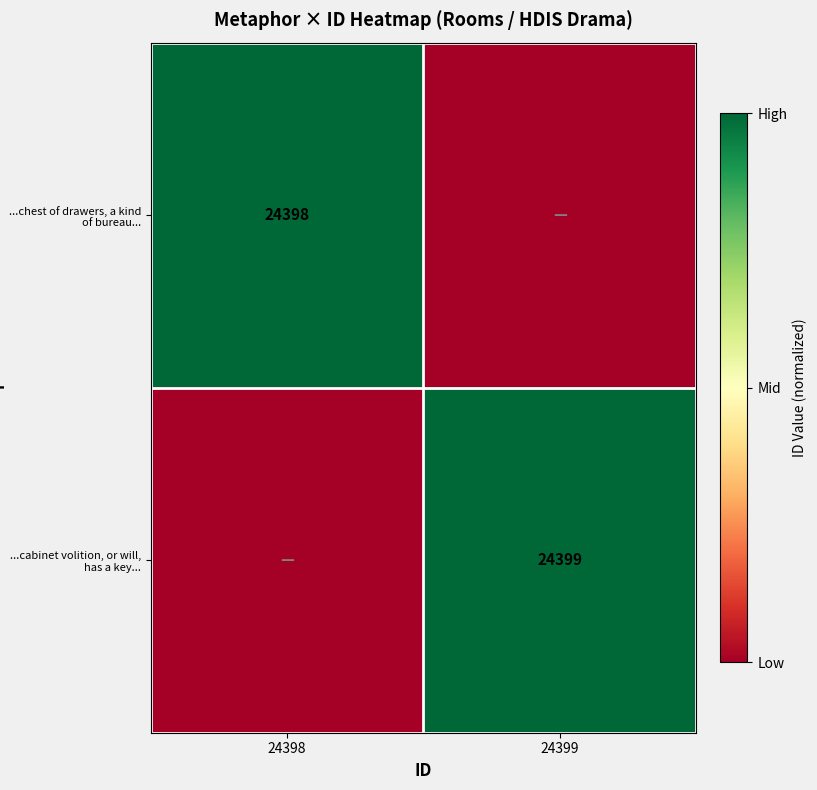

The value of ...chest of drawers, a kind of bureau... at 24398 is 24398. True or false?

True